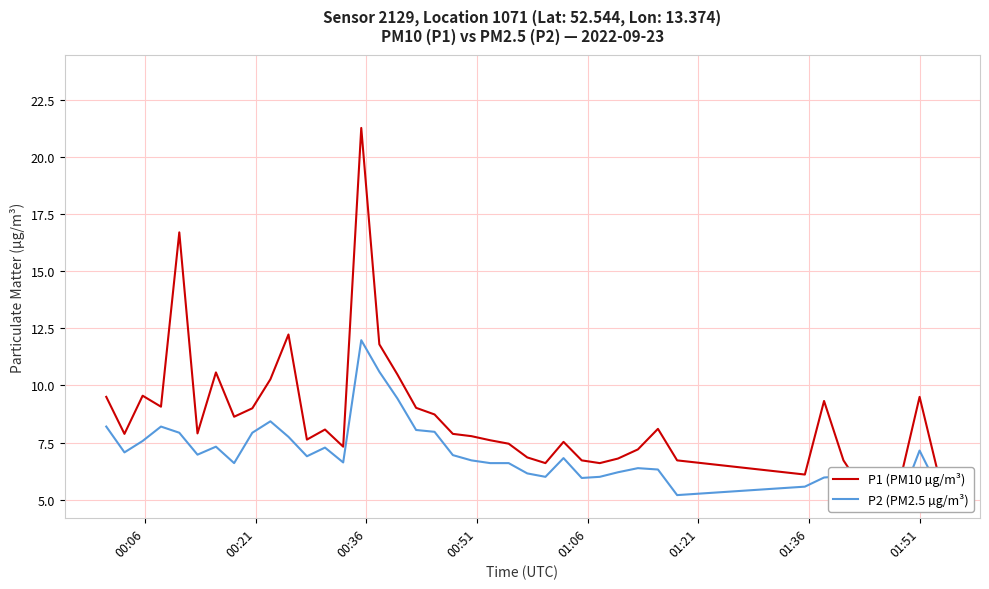

Reading left to right, list all the values displayed in this chart.

P1 (PM10 µg/m³): 9.5	7.9	9.6	9.1	16.7	7.9	10.6	8.6	9.0	10.3	12.2	7.6	8.1	7.3	21.3	11.8	10.5	9.0	8.7	7.9	7.8	7.6	7.5	6.8	6.6	7.5	6.7	6.6	6.8	7.2	8.1	6.7	6.1	9.3	6.7	5.5	5.8	5.9	9.5	6.1
P2 (PM2.5 µg/m³): 8.2	7.1	7.6	8.2	7.9	7.0	7.3	6.6	7.9	8.4	7.8	6.9	7.3	6.6	12.0	10.6	9.4	8.1	8.0	7.0	6.7	6.6	6.6	6.2	6.0	6.8	6.0	6.0	6.2	6.4	6.3	5.2	5.6	6.0	6.0	5.0	5.3	5.0	7.2	5.5